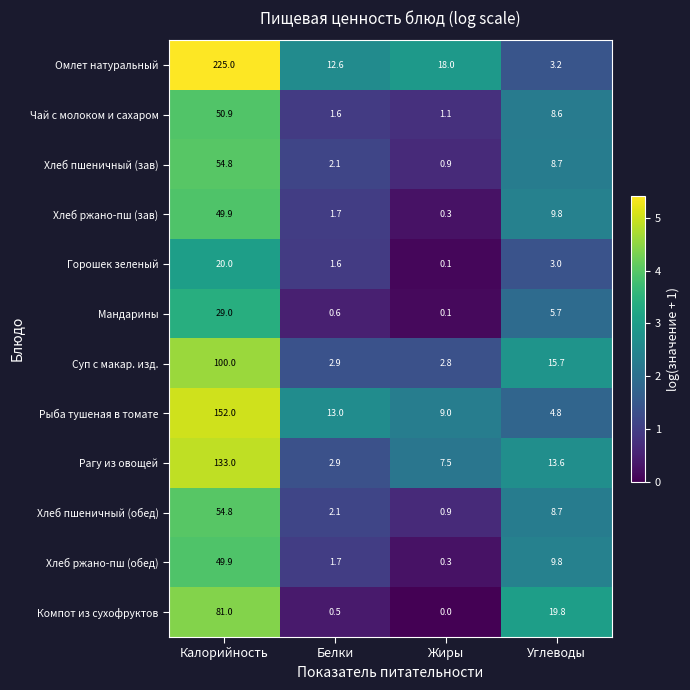

At which label does Хлеб пшеничный (обед) first exceed 8?

Калорийность